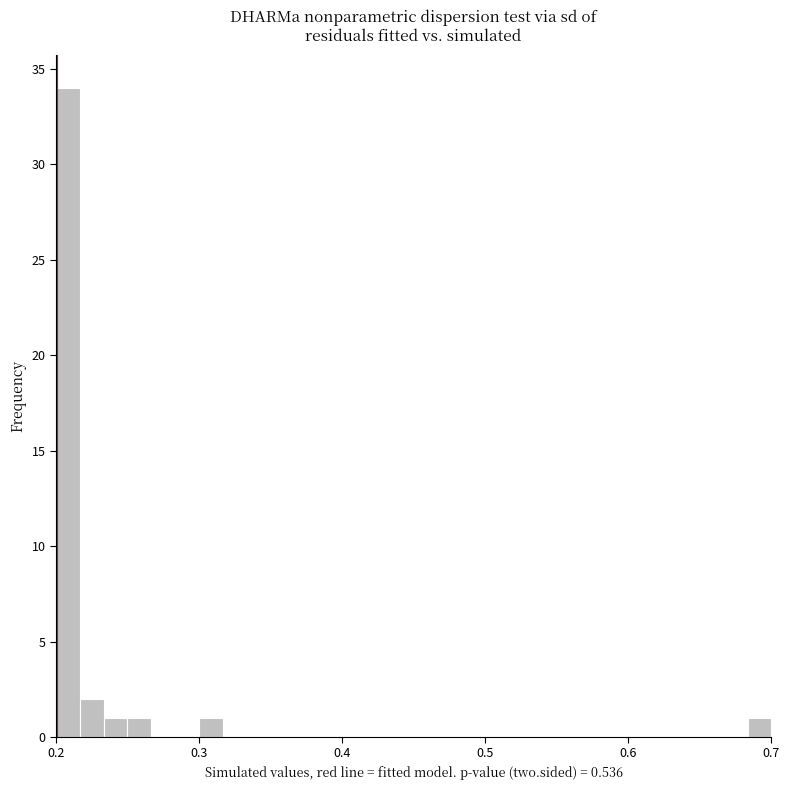

Read against the x-axis, roughly where is the centre of the tallest bar?

0.21